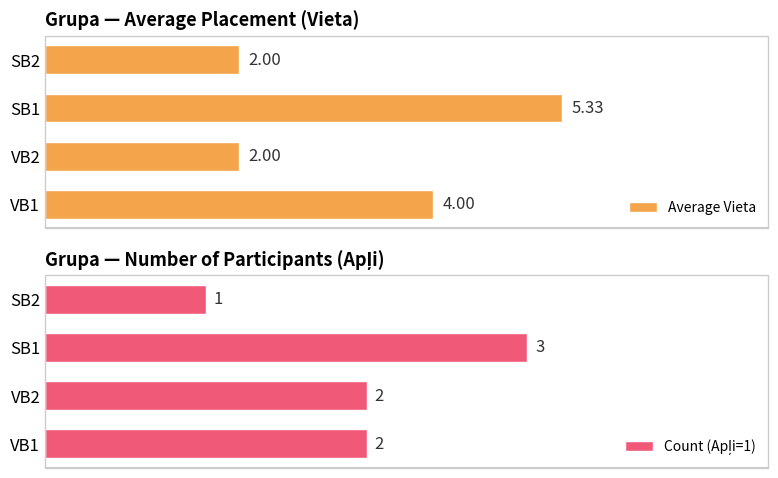

What is the sum of all Average Vieta values?

13.3